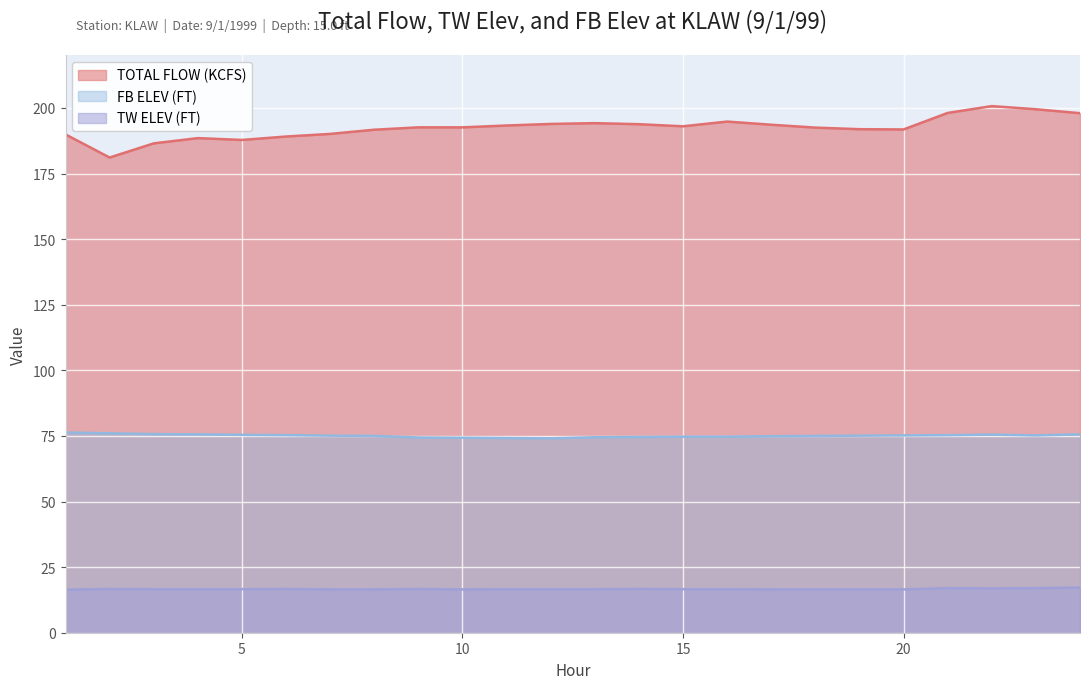

How many lines are shown in the chart?

3